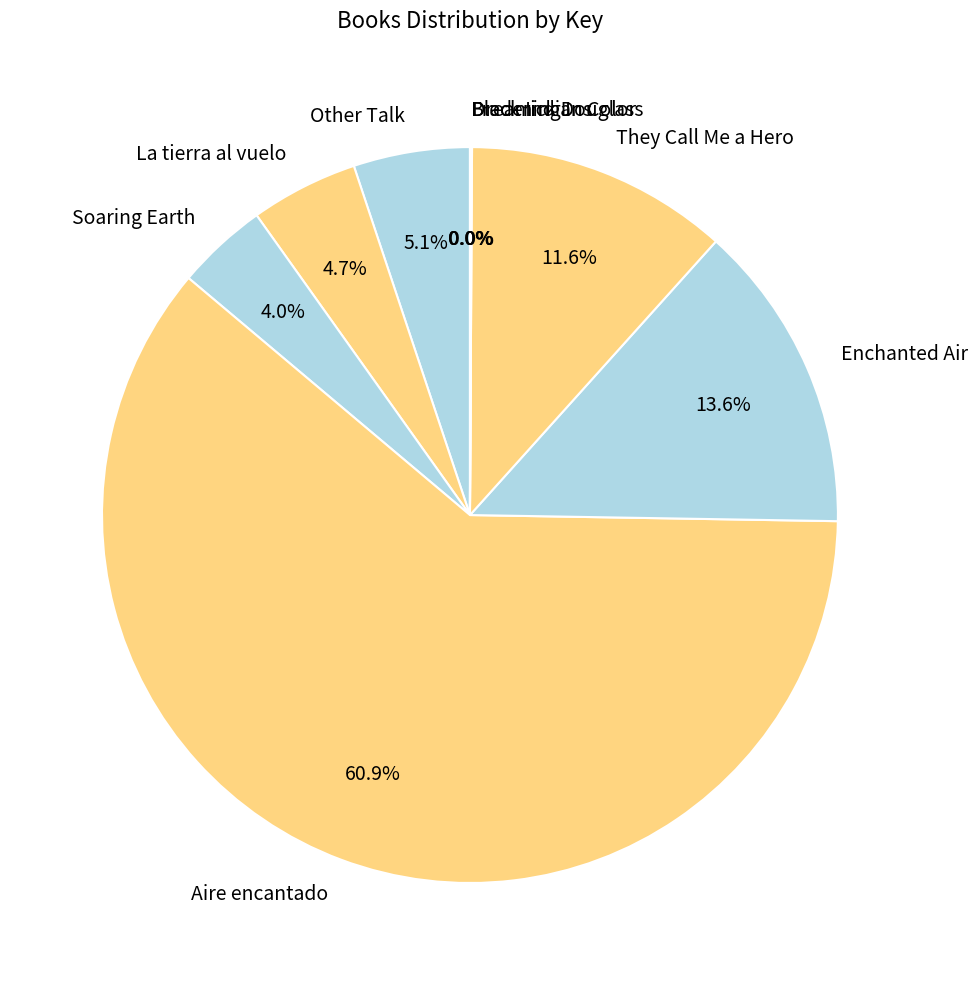

What percentage is the Other Talk slice, to the nearest percent?

5%